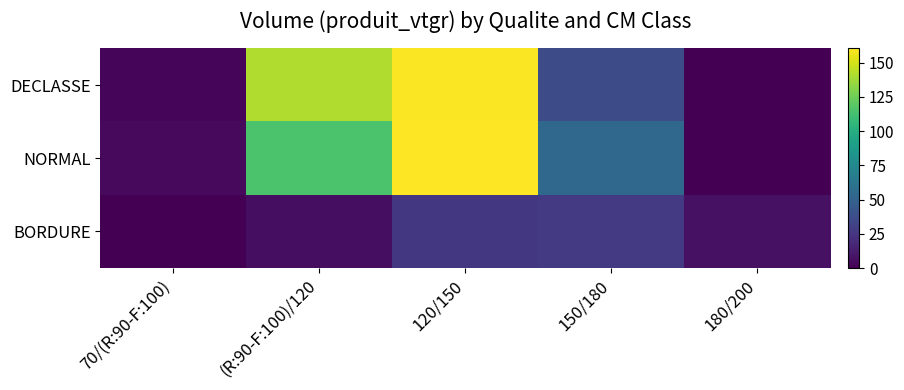

Reading left to right, transcribe all the data shown in this chart.

DECLASSE: 70/(R:90-F:100)=2.8	(R:90-F:100)/120=141.0	120/150=159.1	150/180=37.4	180/200=0.0
NORMAL: 70/(R:90-F:100)=4.2	(R:90-F:100)/120=115.2	120/150=160.3	150/180=53.5	180/200=0.0
BORDURE: 70/(R:90-F:100)=0.0	(R:90-F:100)/120=6.0	120/150=26.2	150/180=27.1	180/200=7.4